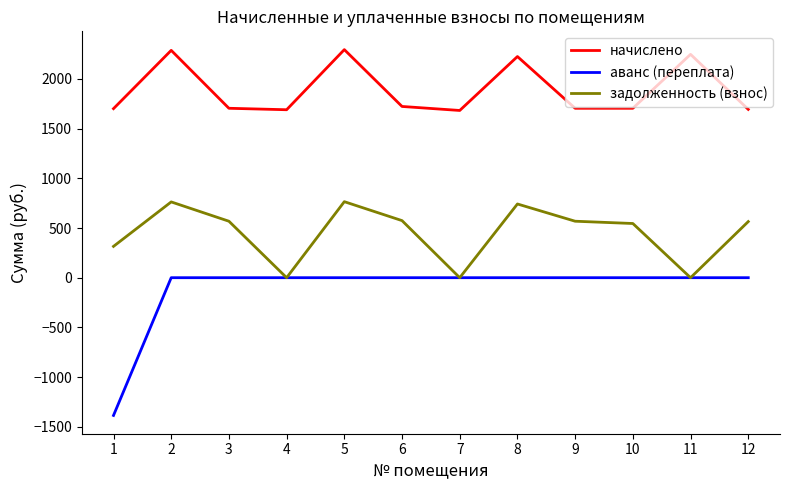

Is the value of задолженность (взнос) at 11 greater than the value of начислено at 8?

No